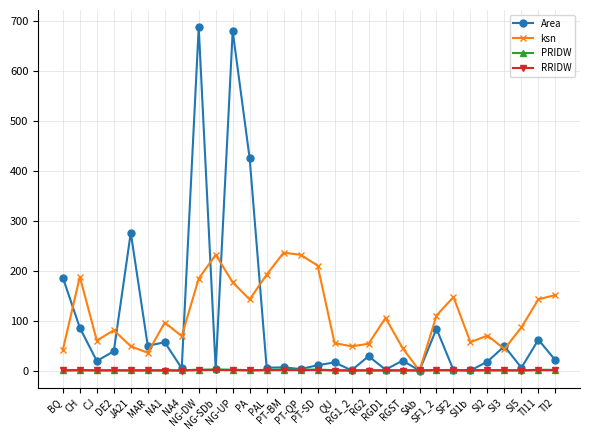

Does the chart have visible grid lines?

Yes